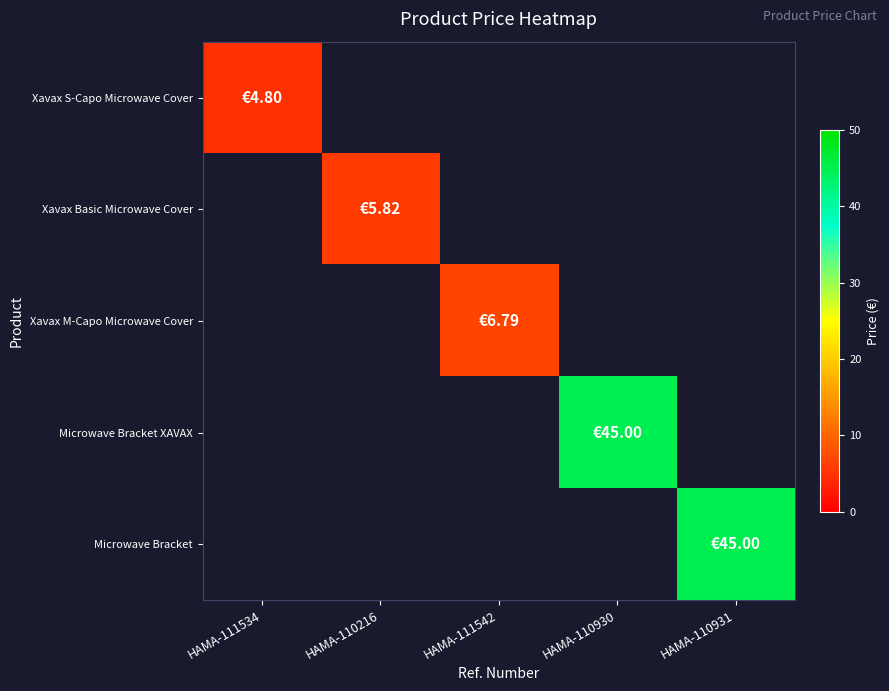

At HAMA-110931, list the series in order from smallest to largest.

Xavax S-Capo Microwave Cover, Xavax Basic Microwave Cover, Xavax M-Capo Microwave Cover, Microwave Bracket XAVAX, Microwave Bracket